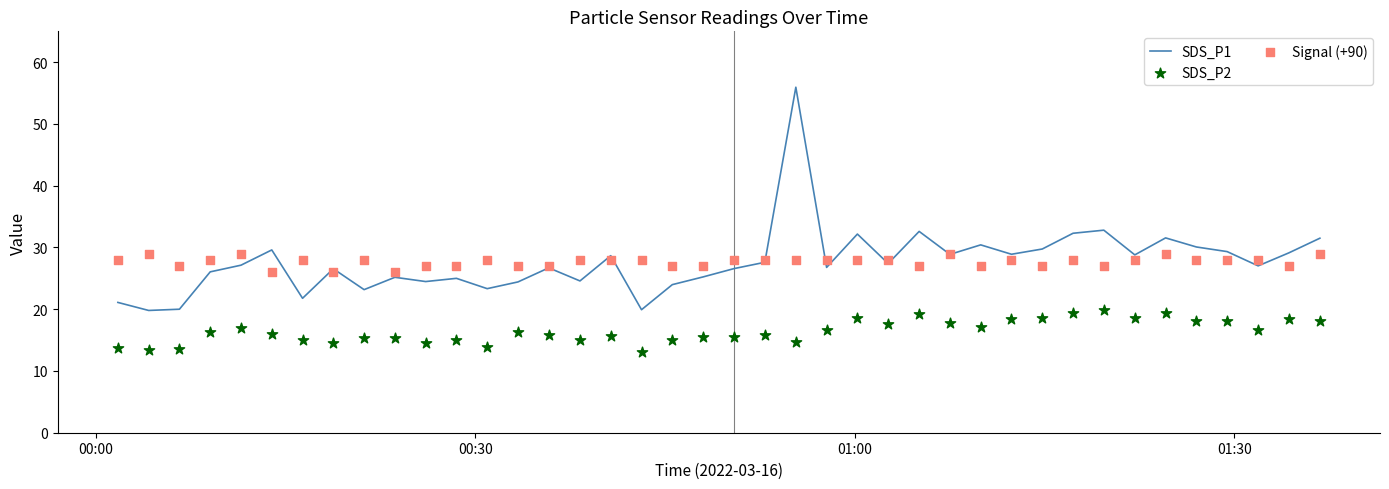

What is the lowest value of the SDS_P1 series?

19.8